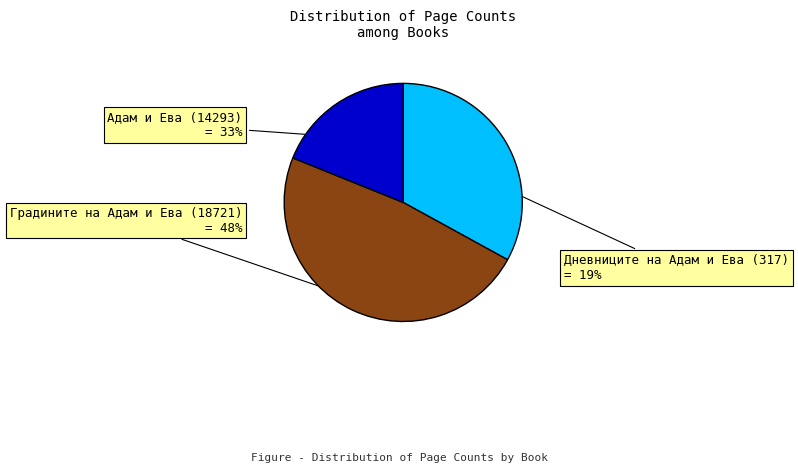

How many slices are in this pie chart?

3